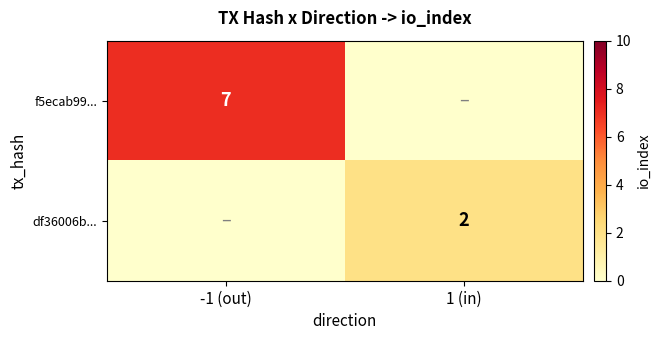

Is it true that f5ecab99... equals 13 at -1 (out)?

False